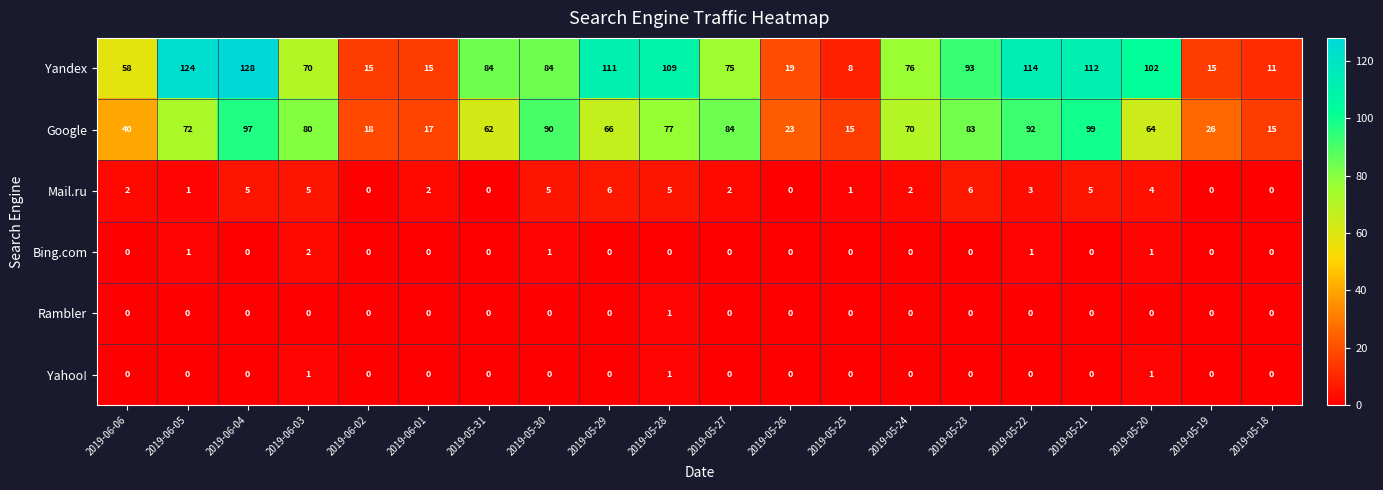

How many values in the Google series are below 70?

10